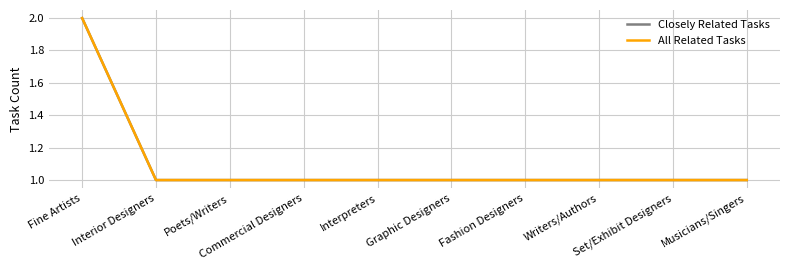

Is this an area chart (filled region under the line)?

No